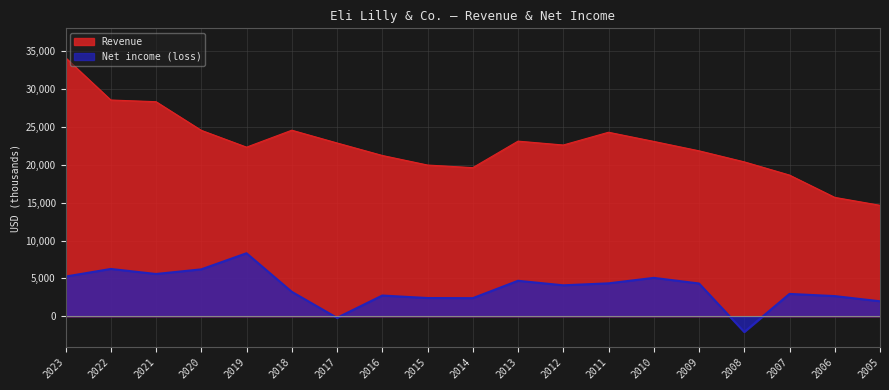

Which series has the largest total across all categories?

Revenue